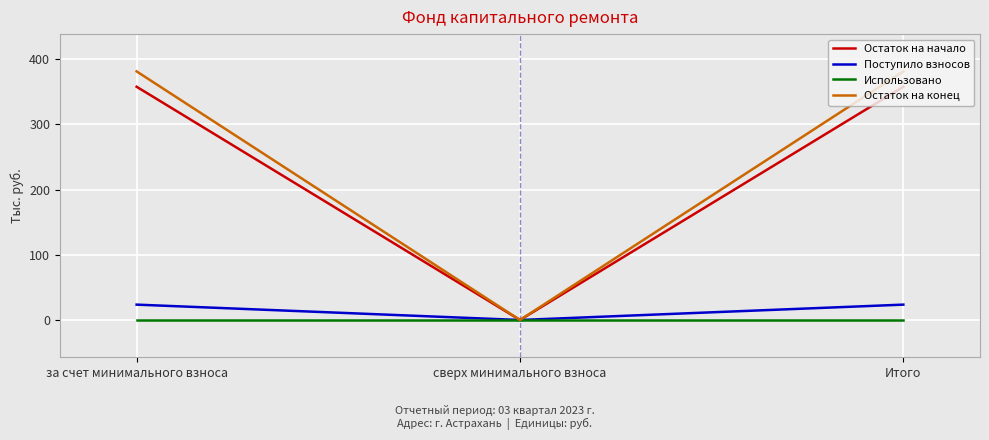

List the series in order of their peak value, lowest first.

Использовано, Поступило взносов, Остаток на начало, Остаток на конец